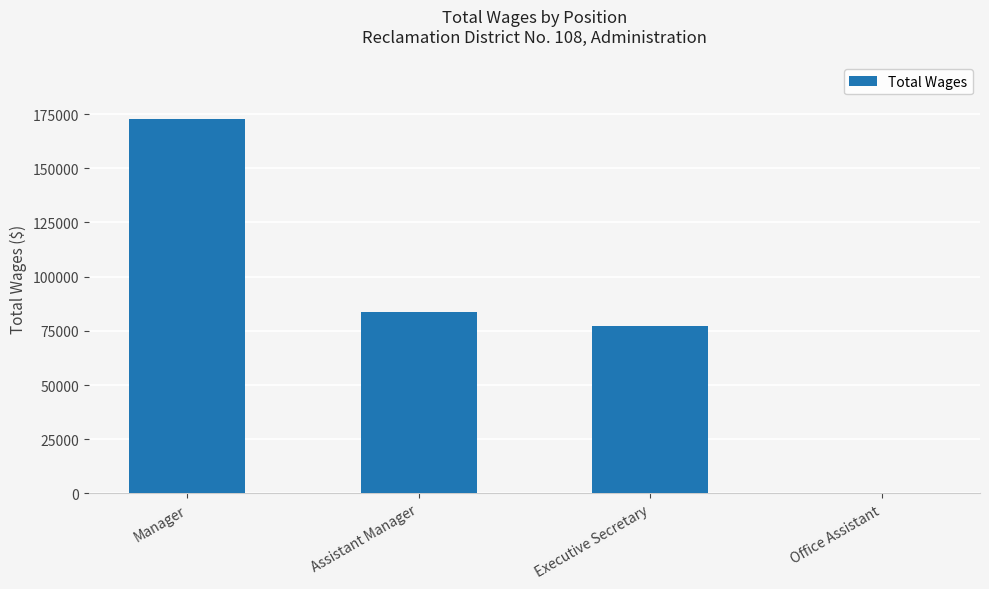

At which label is the value closest to 86478?

Assistant Manager